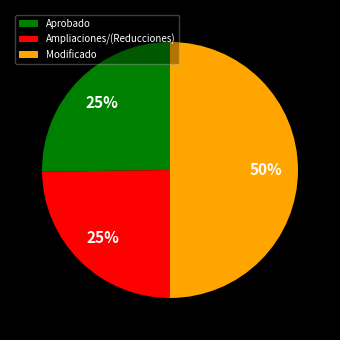

Combined, do Aprobado and Modificado account for over 50%?

Yes